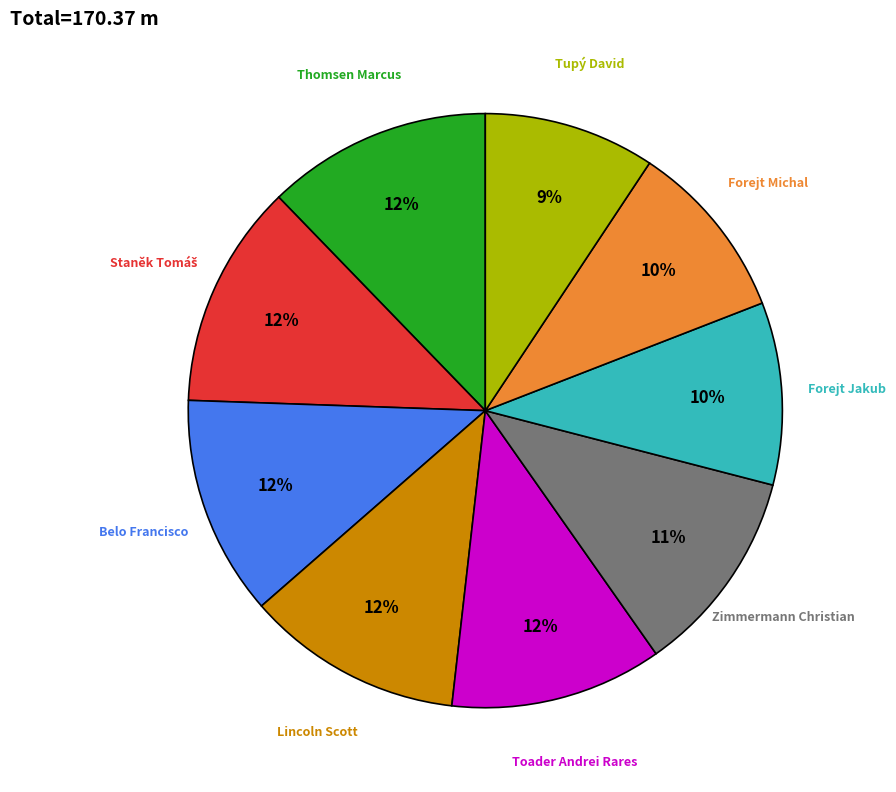

What percentage is the Lincoln Scott slice, to the nearest percent?

12%